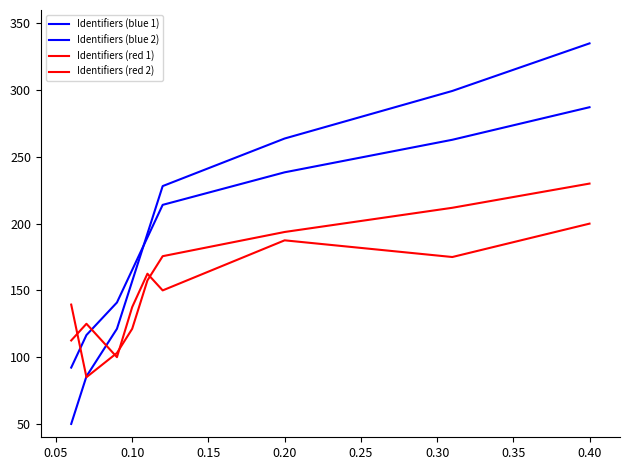

Which series has the largest total across all categories?

Identifiers (blue 1)